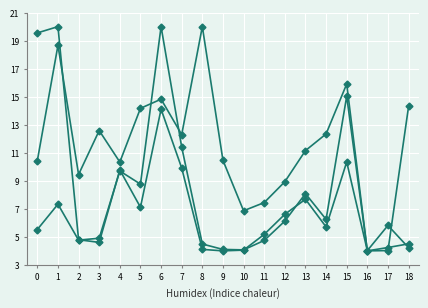

How many lines are shown in the chart?

3